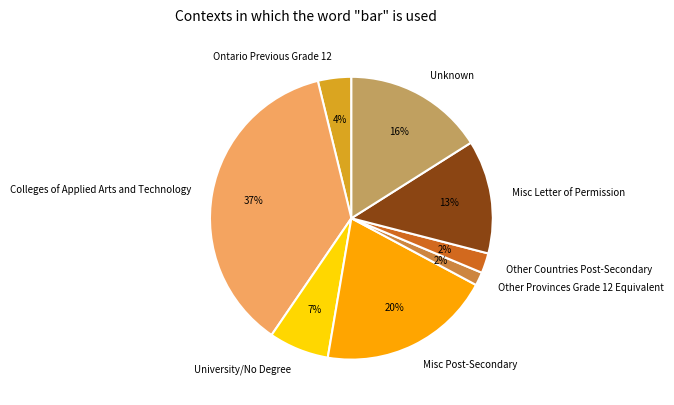

Does Other Countries Post-Secondary represent more than half of the total?

No